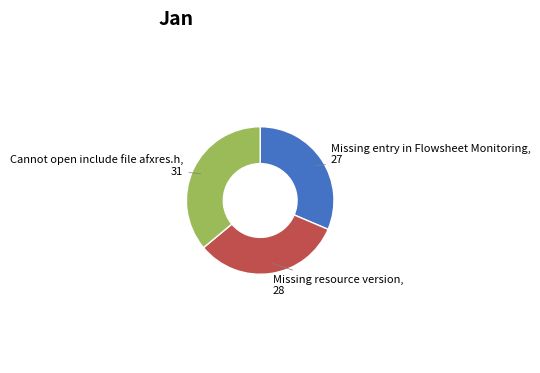

Does any single category account for the majority?

No